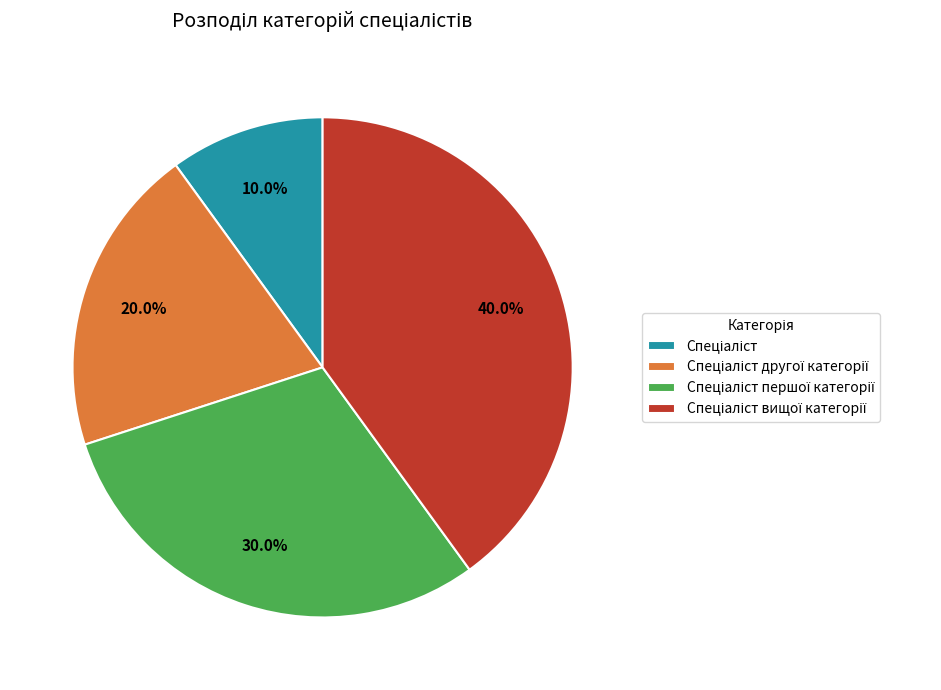

Is there a majority slice in this chart?

No